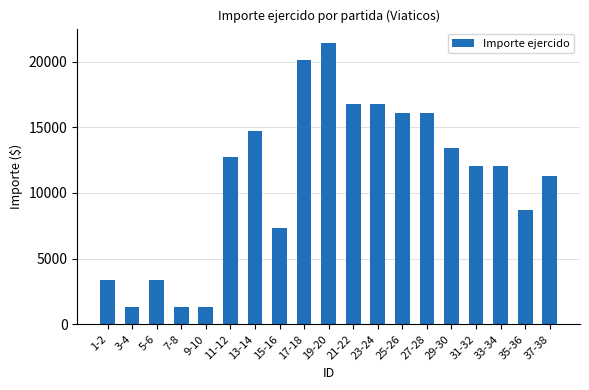

What position from the right is 29-30?

5